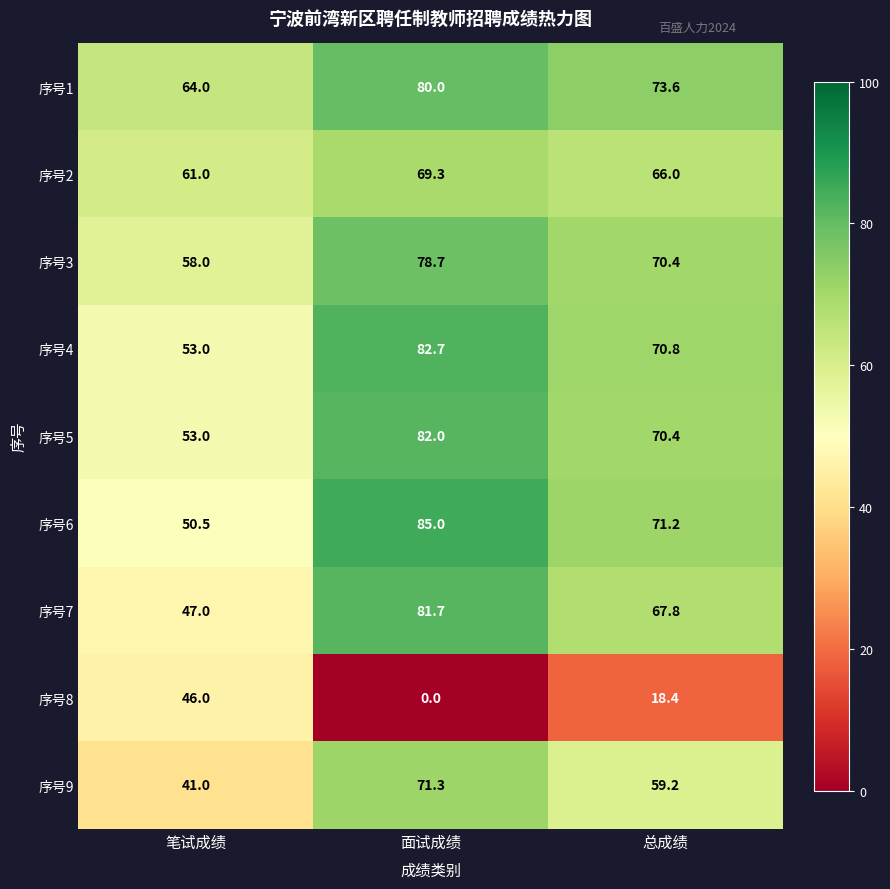

At how many categories does at least one series exceed 71?

2